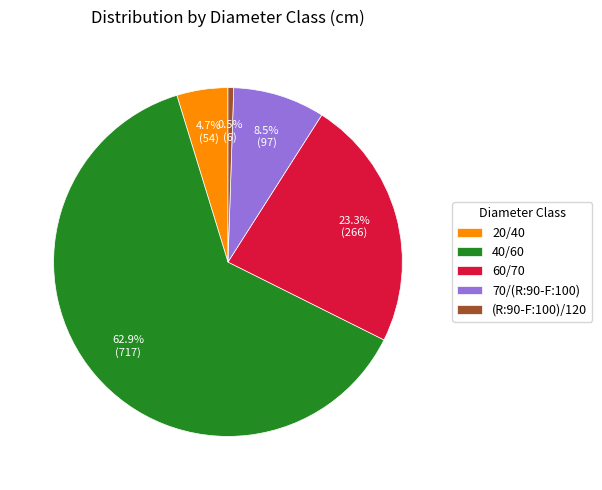

How many segments does this pie chart have?

5